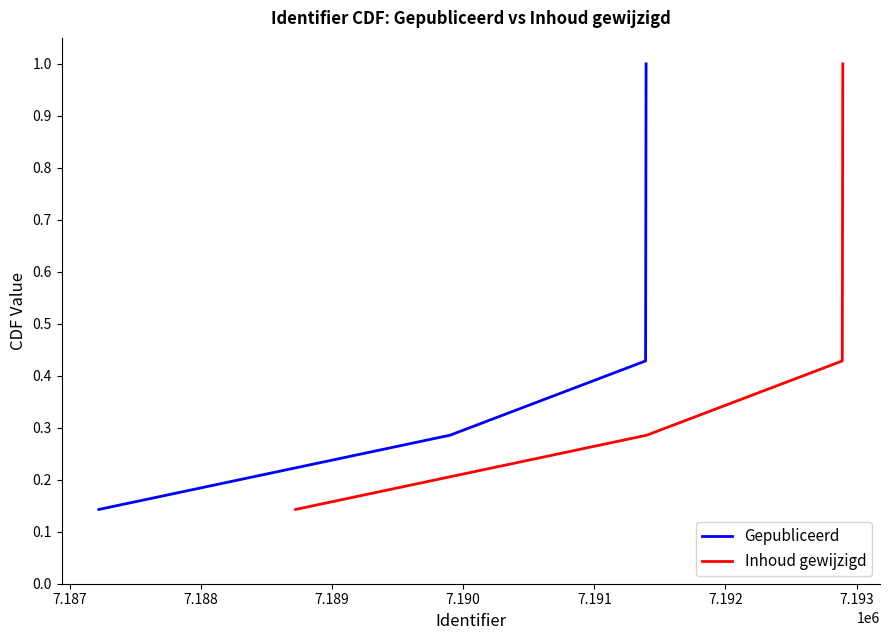

What is the maximum value for Gepubliceerd?

1.0